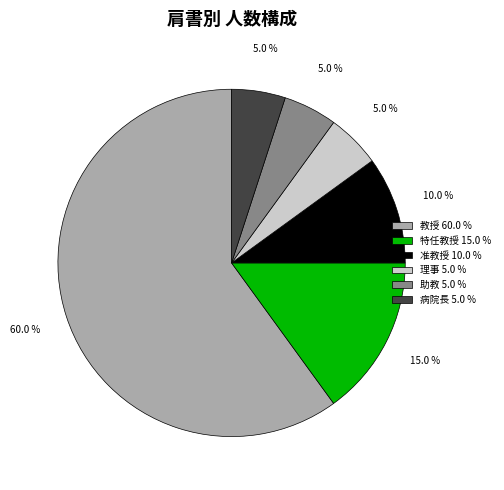

Do 教授 60.0 % and 准教授 10.0 % together represent more than half of the pie?

Yes